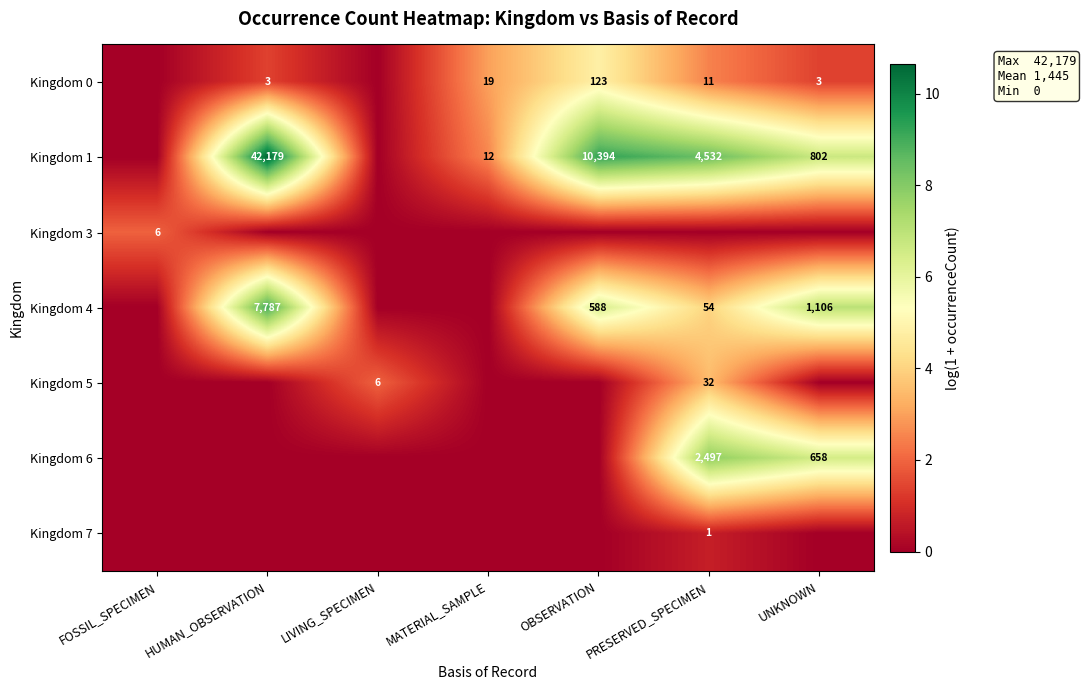

At which category does the chart reach its minimum across all series?

FOSSIL_SPECIMEN